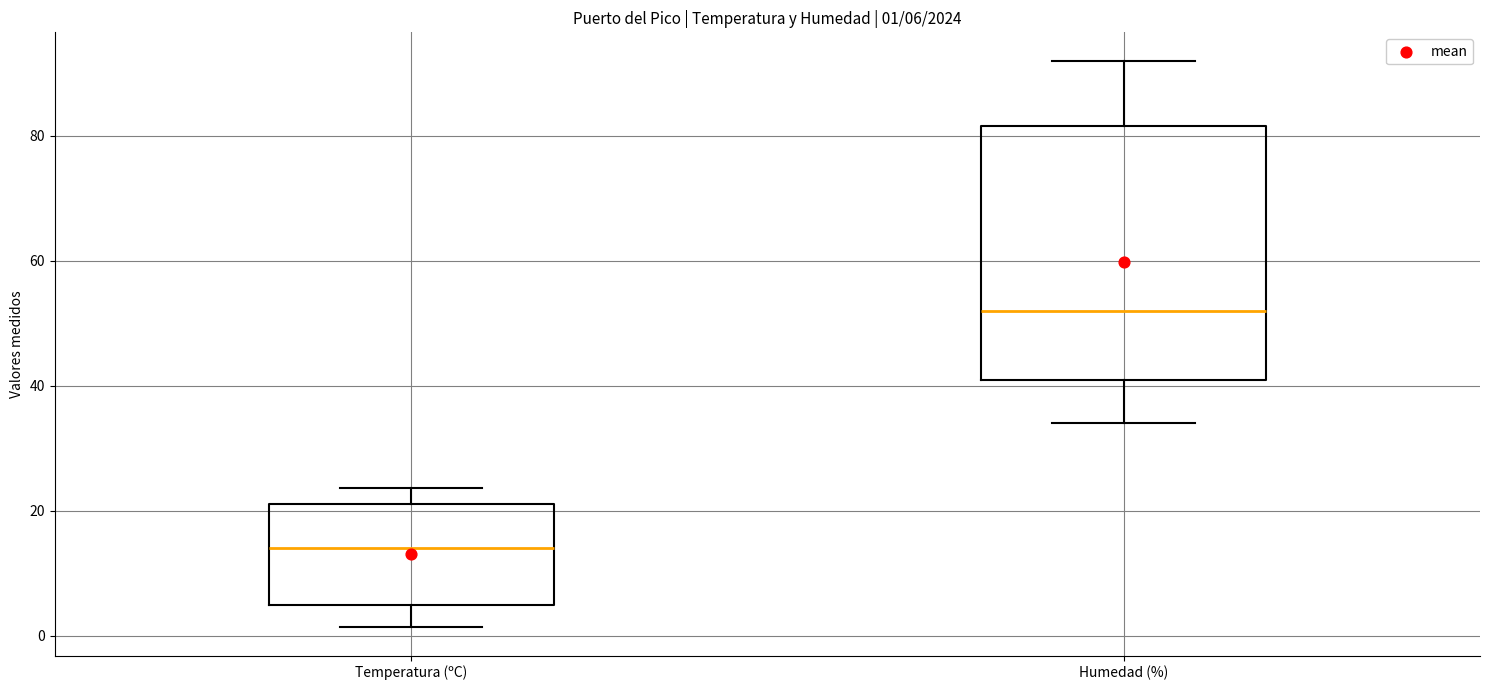

Which box is the tallest, from its lower edge to its upper edge?

Humedad (%)